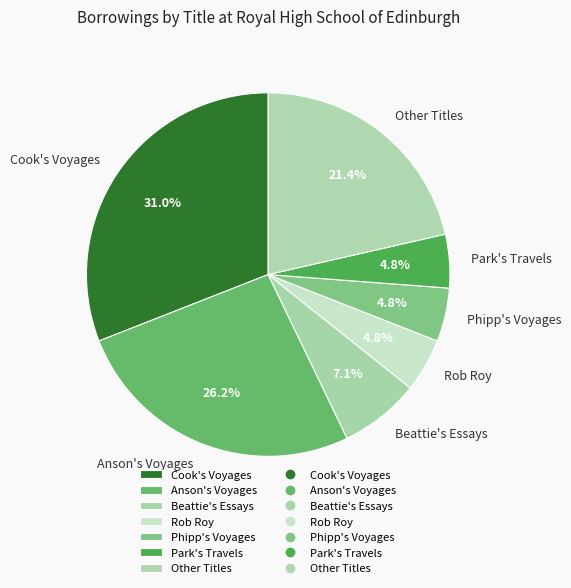

Do Rob Roy and Phipp's Voyages together represent more than half of the pie?

No